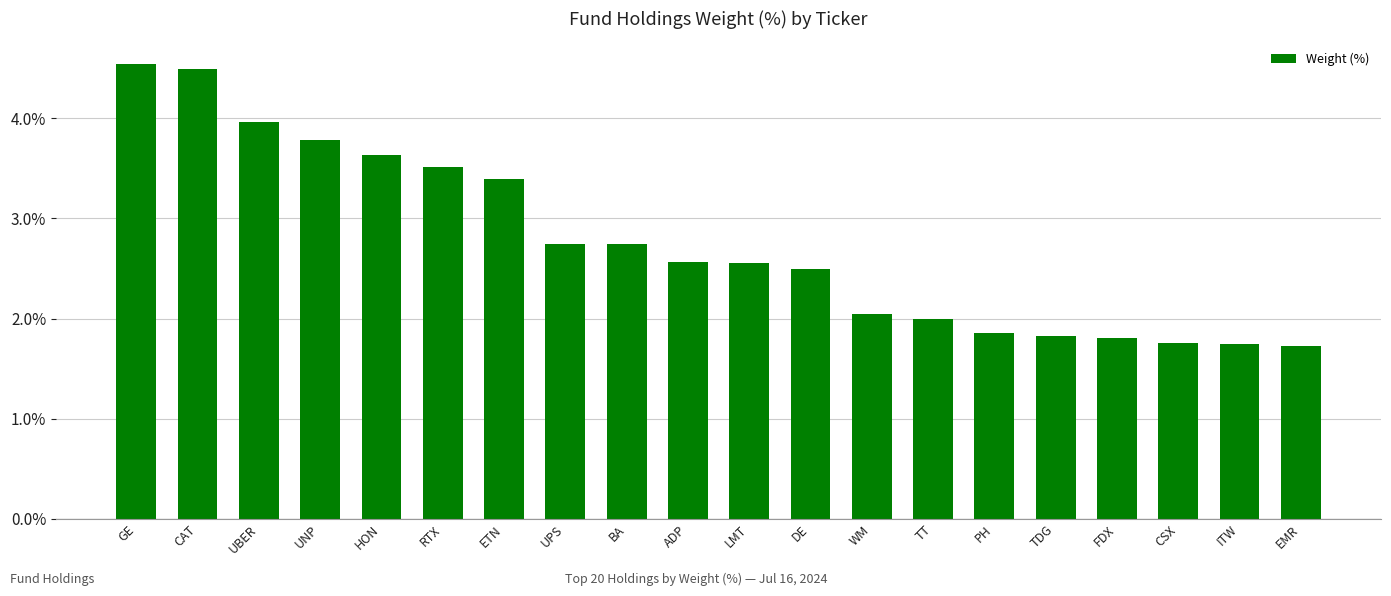

Read the value at PH.

1.9